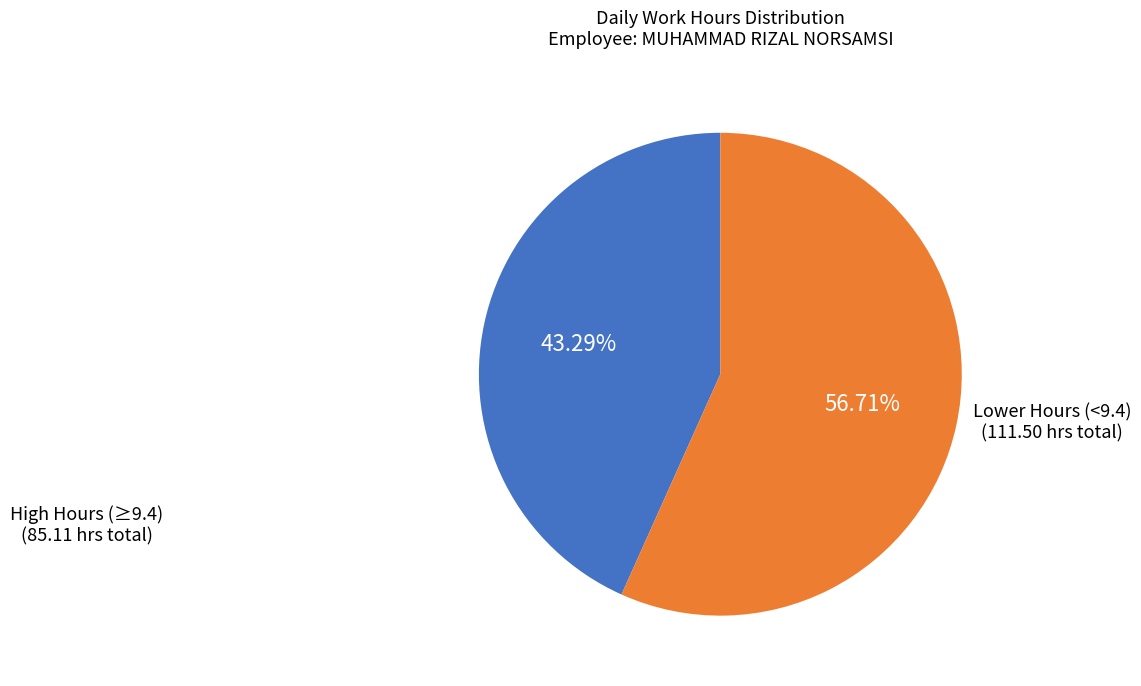

Is there a majority slice in this chart?

Yes